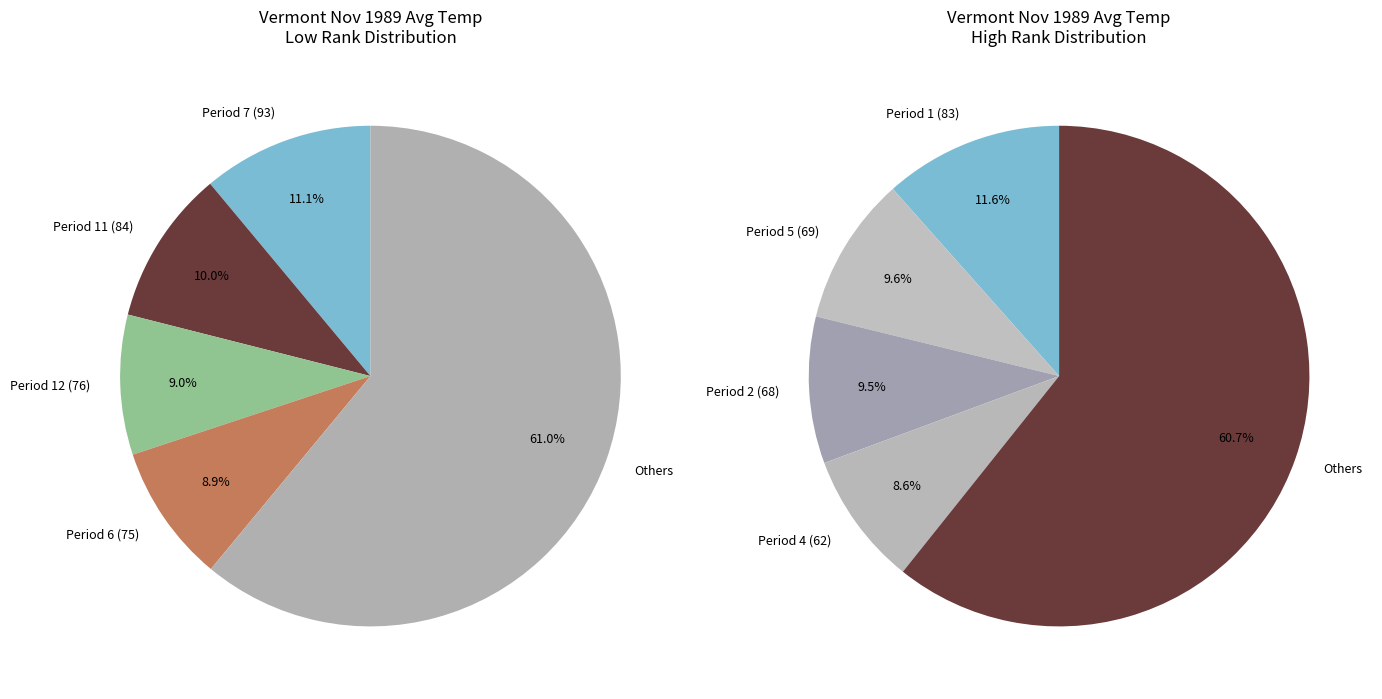

To the nearest percent, what percentage of the pie is Period 3?

8%